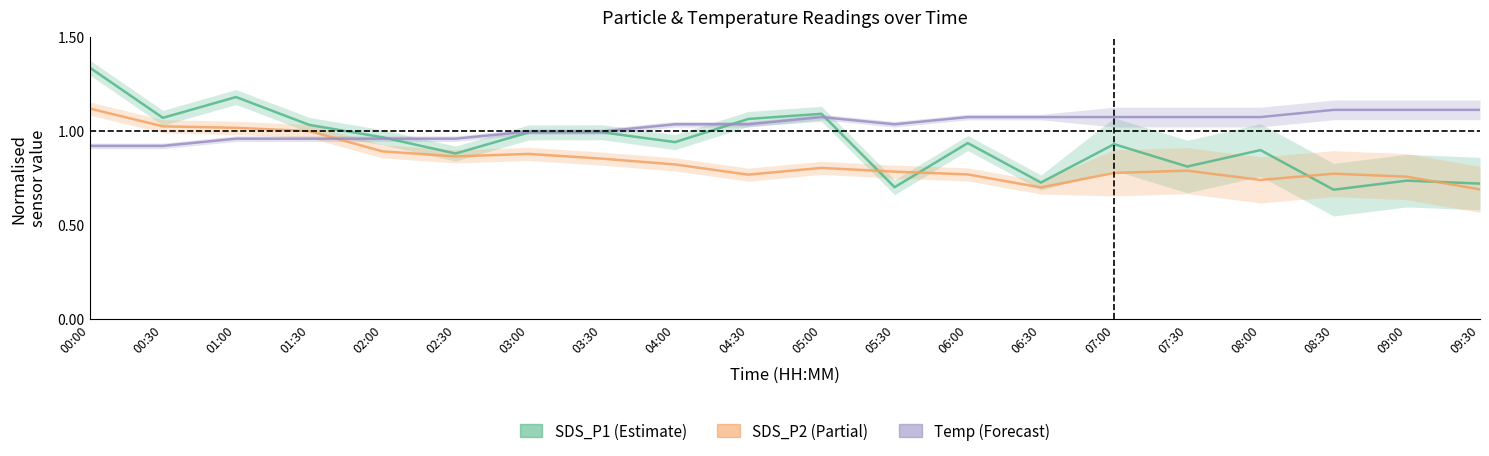

What is the label of the 10th point from the left?

04:30